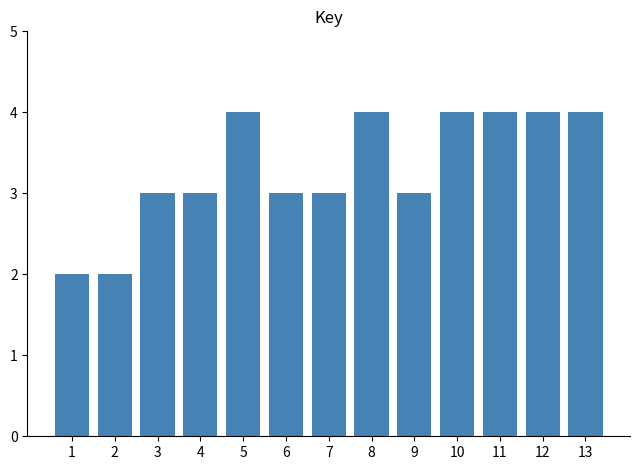

How many series are shown in this chart?

1